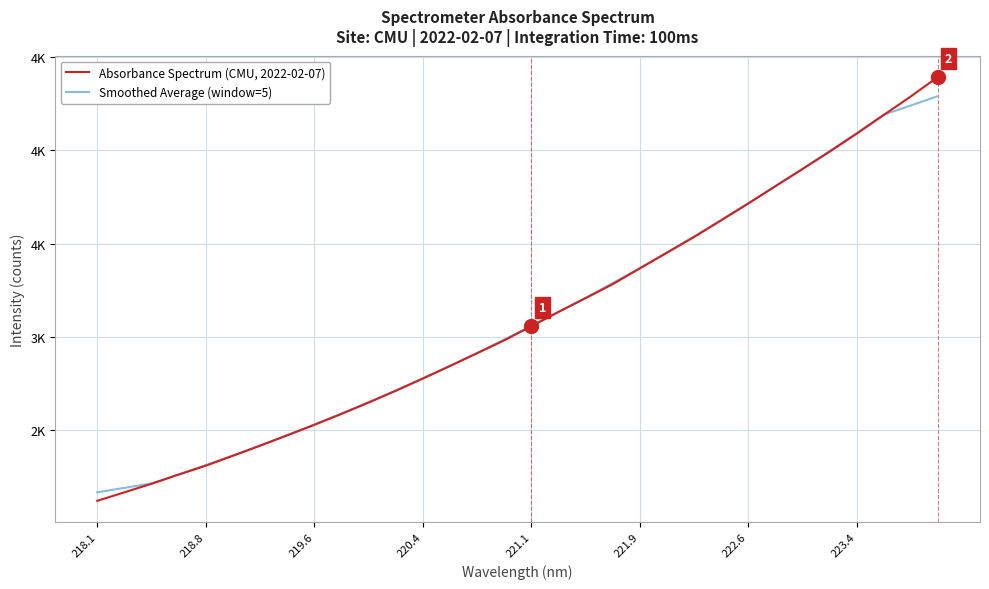

Reading left to right, list all the values displayed in this chart.

Absorbance Spectrum (CMU, 2022-02-07): 2121.3	2166.7	2212.6	2261.9	2309.6	2362.6	2416.7	2472.2	2528.4	2587.2	2647.8	2710.8	2776.7	2843.8	2912.3	2981.4	3057.4	3134.0	3207.5	3282.3	3367.2	3451.0	3535.1	3624.6	3714.5	3807.4	3899.3	3992.4	4089.0	4189.2	4288.6	4393.1
Smoothed Average (window=5): 2166.9	2190.6	2214.4	2262.7	2312.7	2364.6	2417.9	2473.4	2530.4	2589.3	2650.2	2713.2	2778.3	2845.0	2914.3	2985.8	3058.5	3132.5	3209.7	3288.4	3368.6	3452.0	3538.5	3626.5	3716.2	3807.6	3900.5	3995.4	4091.7	4190.5	4240.0	4290.3